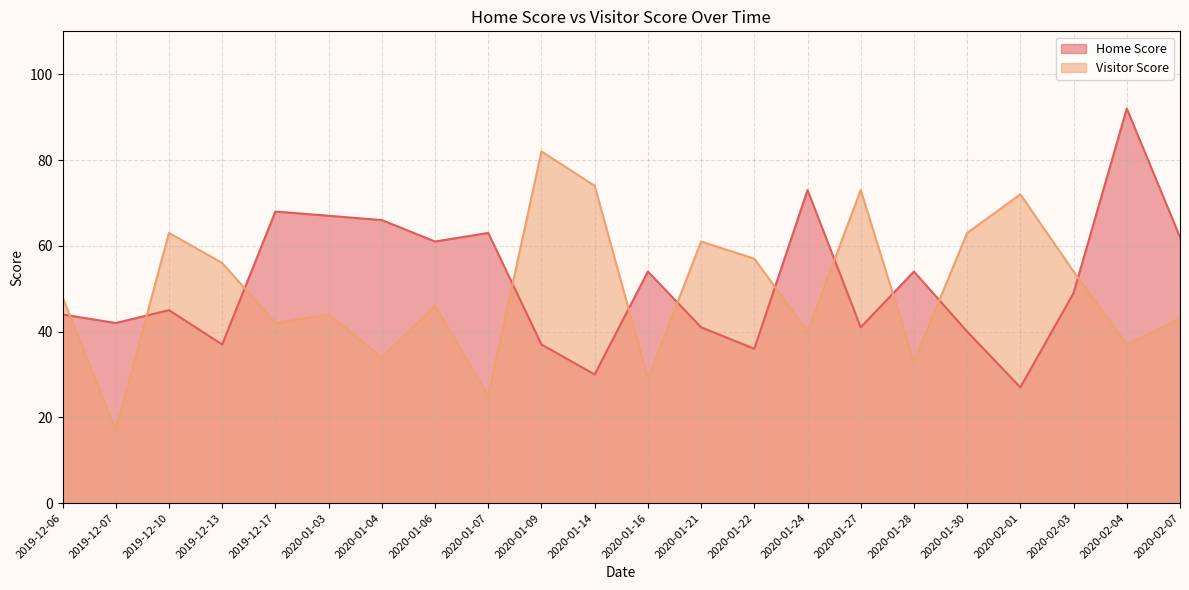

At 2020-02-03, list the series in order from smallest to largest.

Home Score, Visitor Score